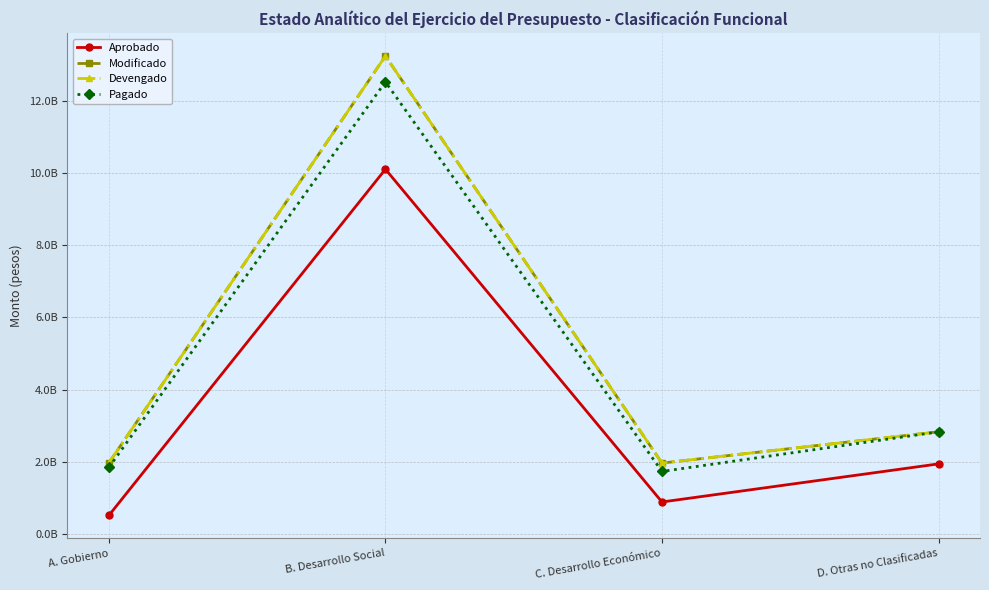

Does the chart have visible grid lines?

Yes